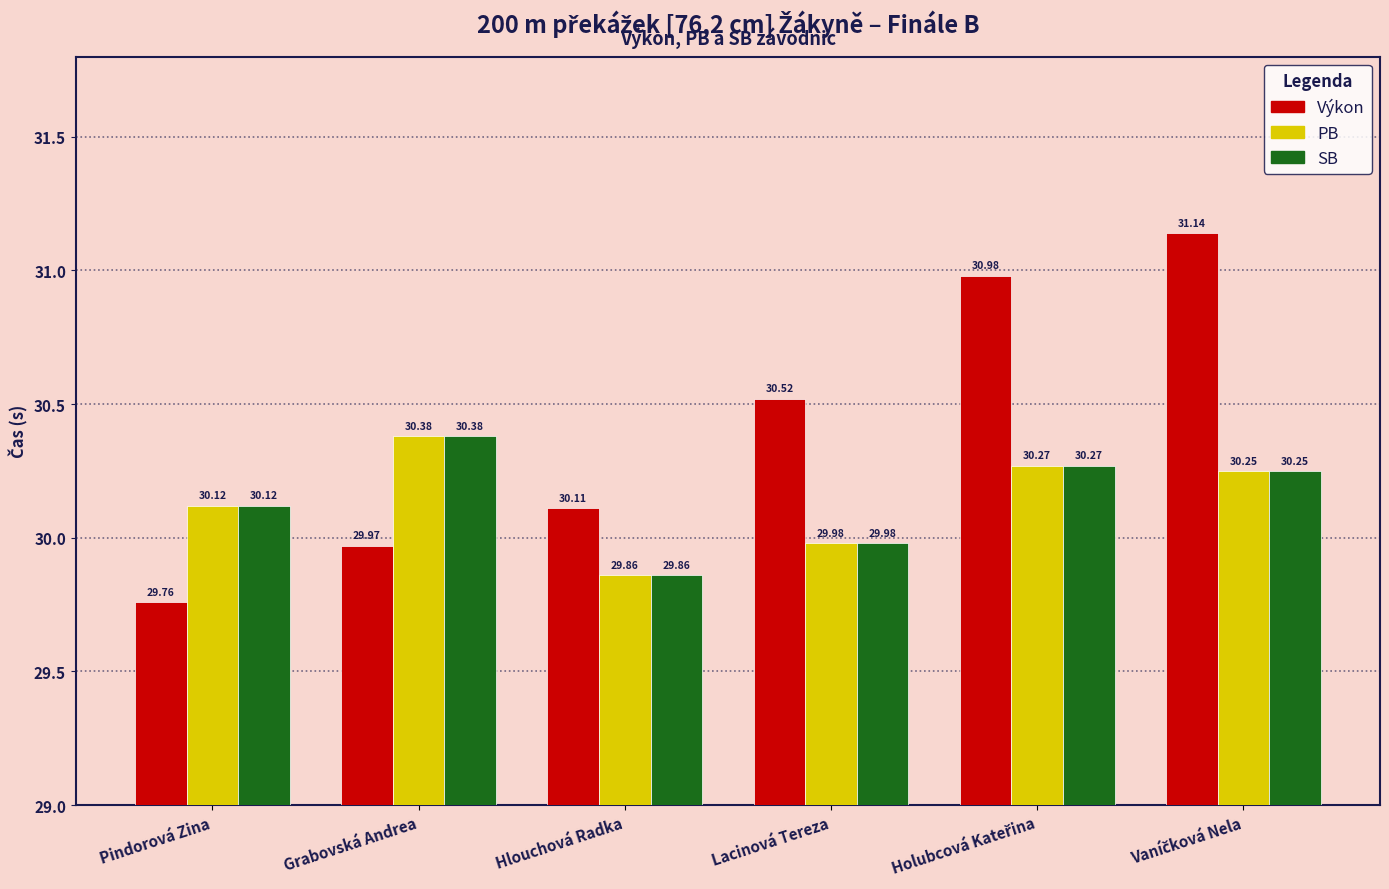

What is the difference between the PB values at Hlouchová Radka and Pindorová Zina?

0.3